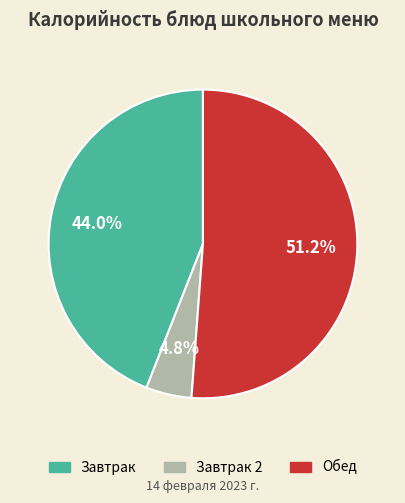

Between Завтрак and Обед, which is larger?

Обед